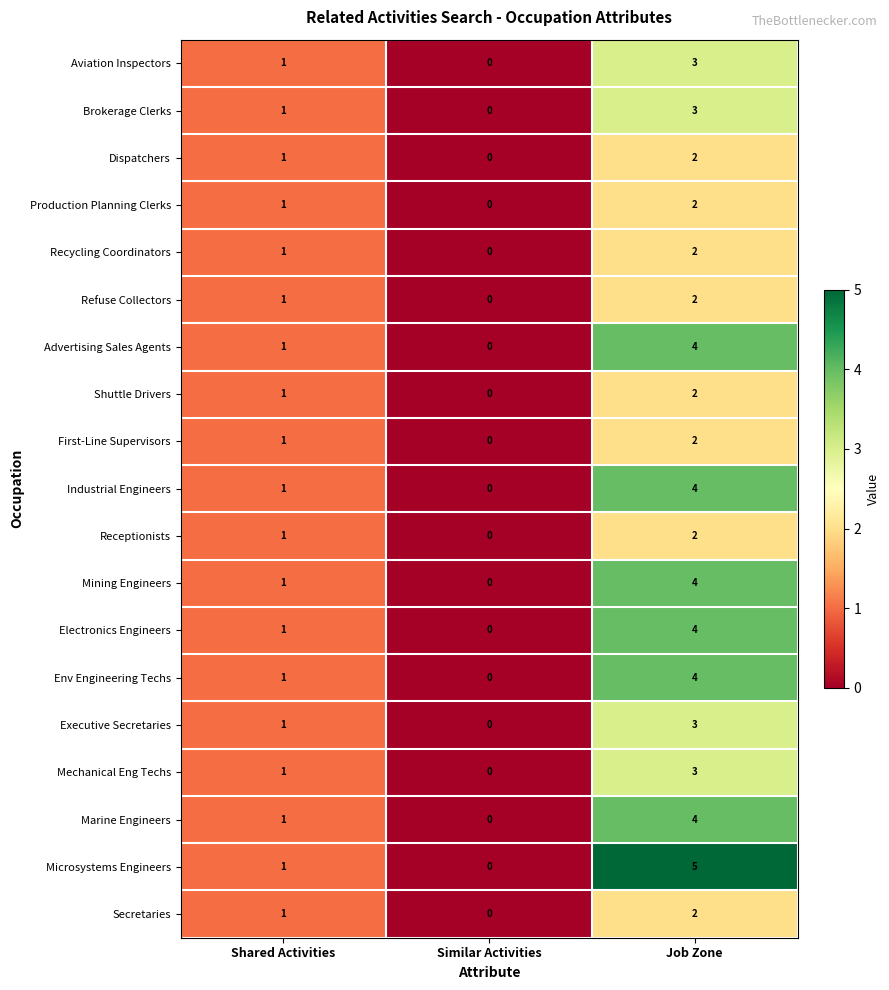

The value of Mining Engineers at Shared Activities is 2. True or false?

False